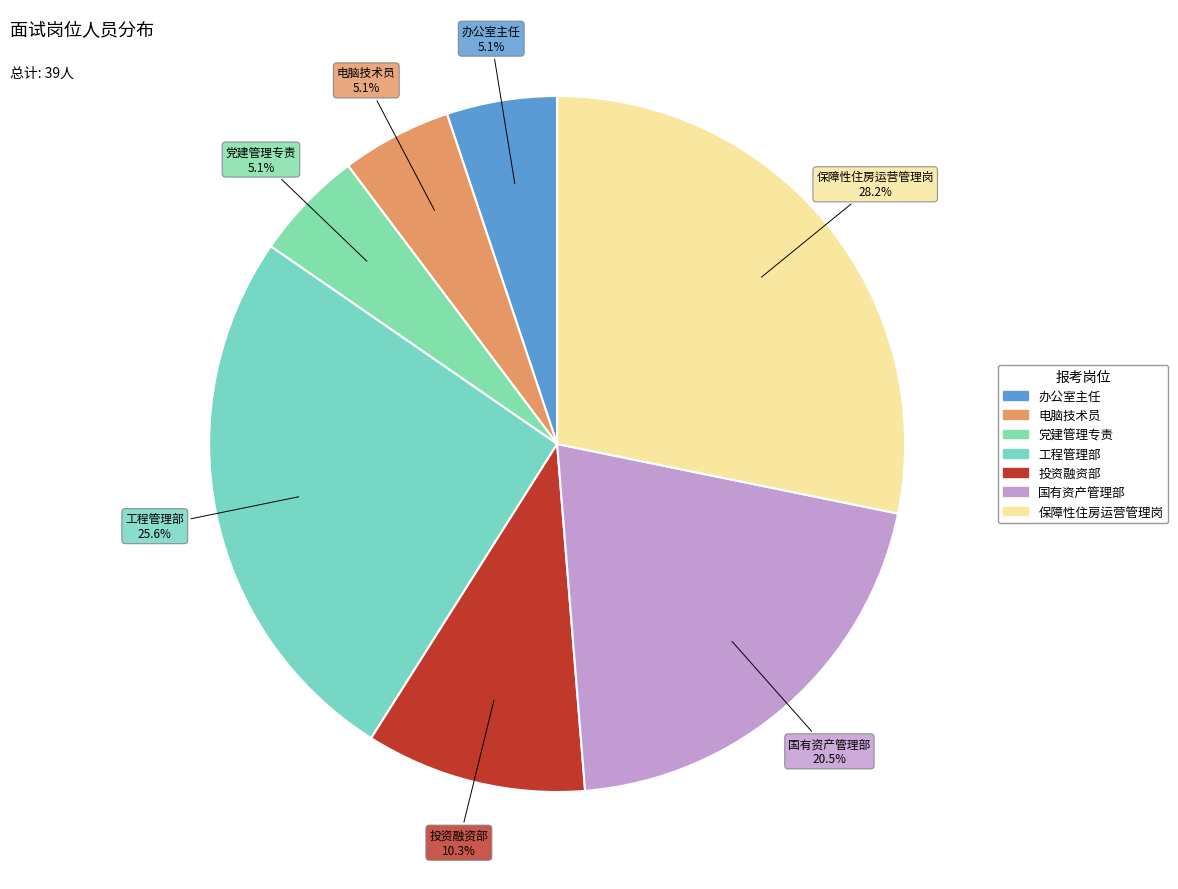

To the nearest percent, what percentage of the pie is 办公室主任?

5%